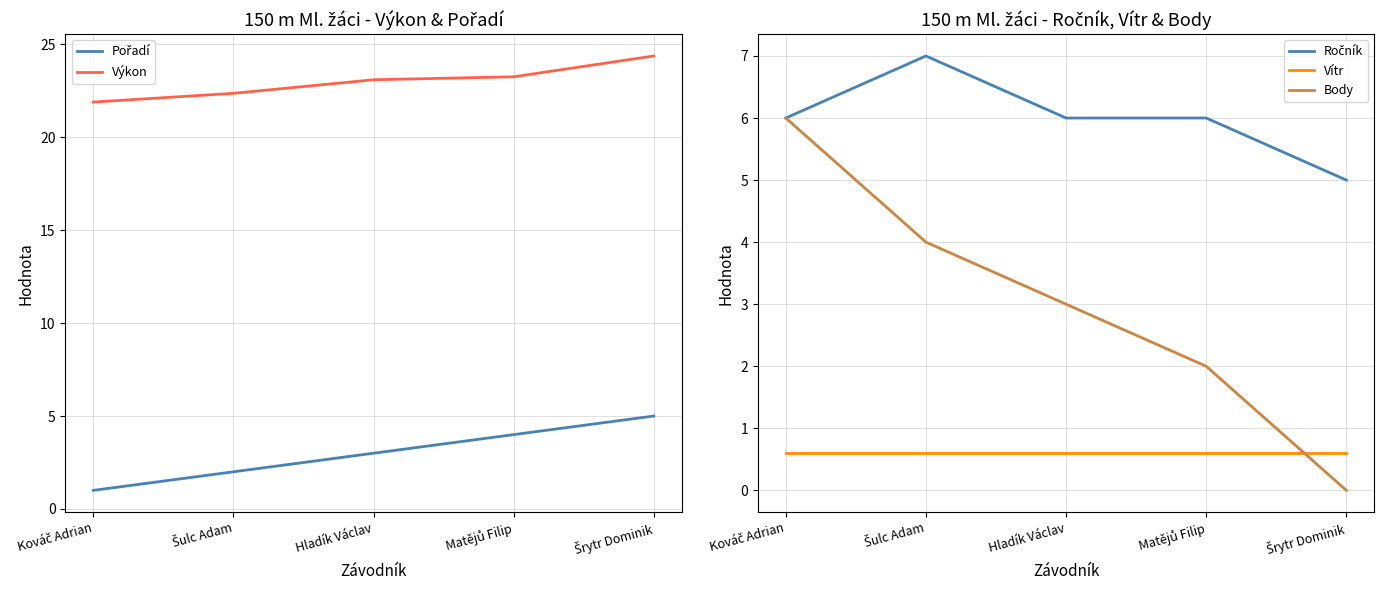

Reading left to right, extract all data points from this chart.

Pořadí: 1.0	2.0	3.0	4.0	5.0
Výkon: 21.9	22.4	23.1	23.2	24.4
Ročník: 6.0	7.0	6.0	6.0	5.0
Vítr: 0.6	0.6	0.6	0.6	0.6
Body: 6.0	4.0	3.0	2.0	0.0